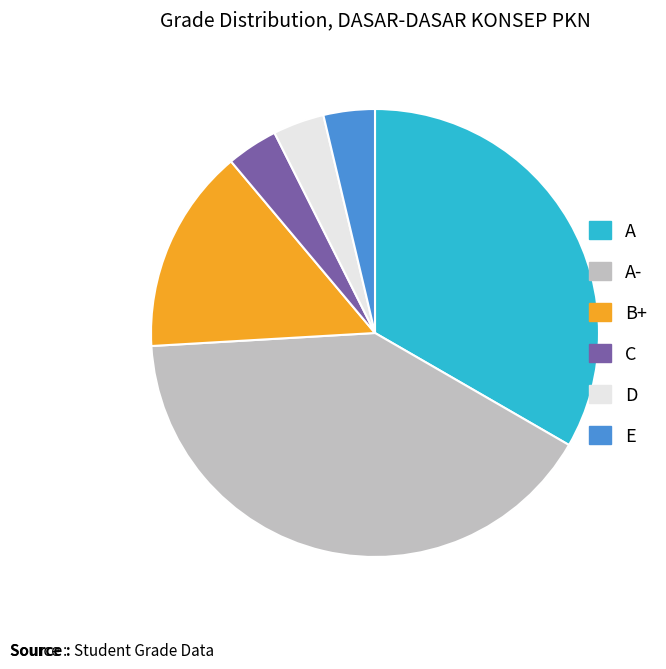

Is the sum of E and A- greater than half?

No